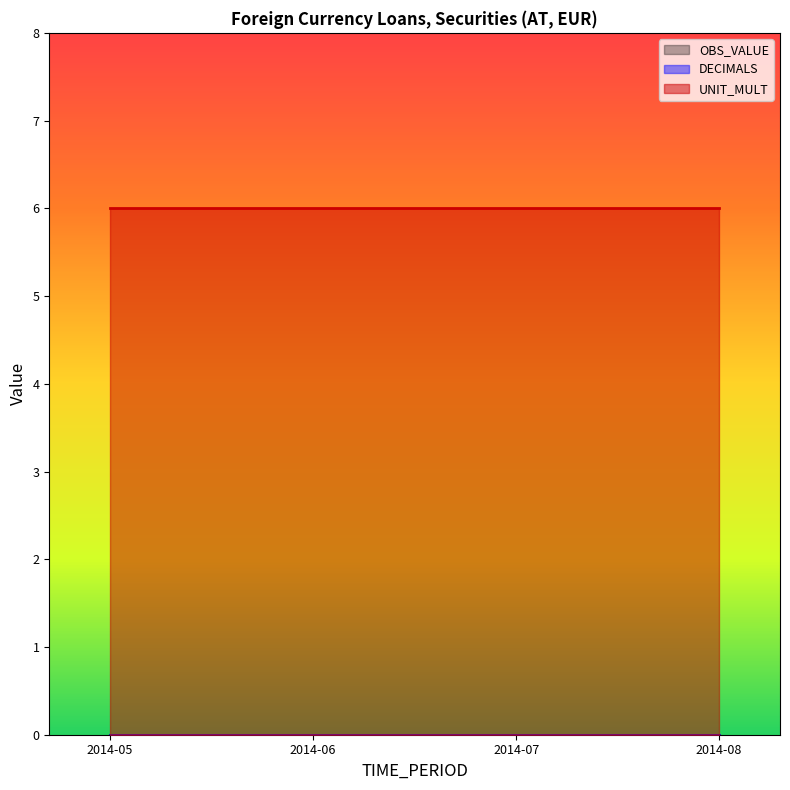

Between 2014-07 and 2014-08, which is larger?

2014-07